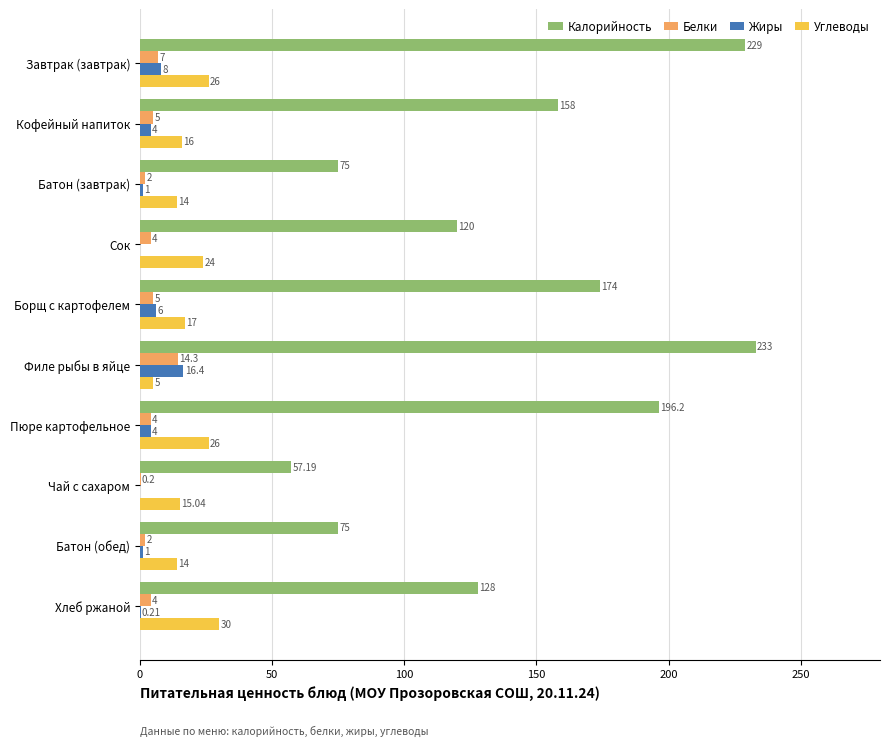

What is the sum of the Жиры values at Батон (обед) and Кофейный напиток?

5.0